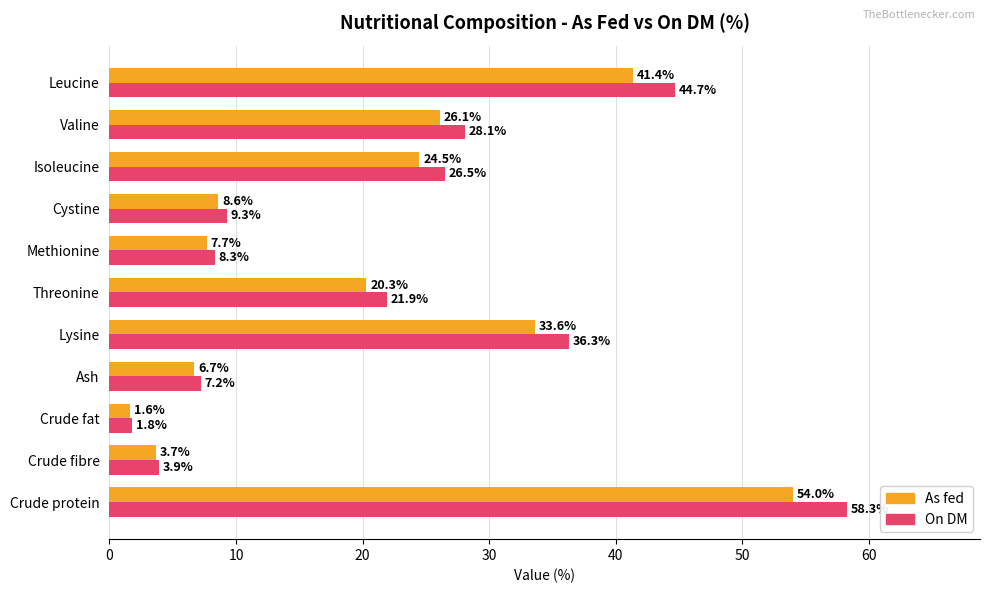

The value of As fed at Cystine is 13.7. True or false?

False